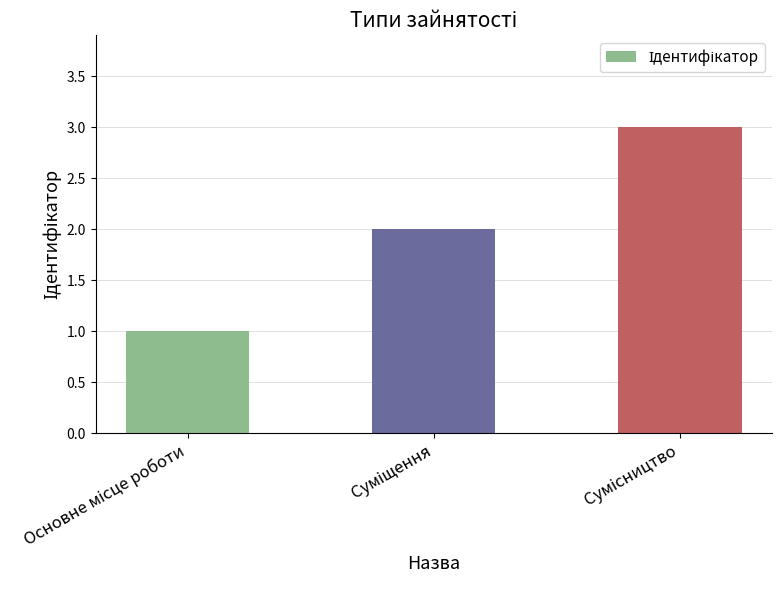

What is the difference between the maximum and minimum values?

2